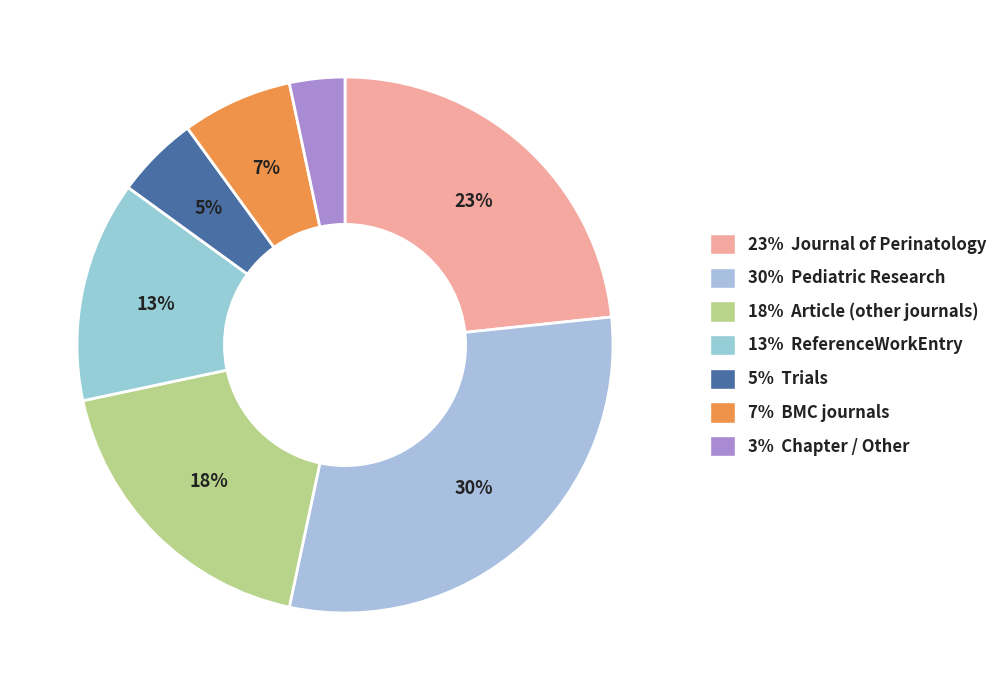

Rank the categories by value from highest to lowest.

30% Pediatric Research, 23% Journal of Perinatology, 18% Article (other journals), 13% ReferenceWorkEntry, 7% BMC journals, 5% Trials, 3% Chapter / Other